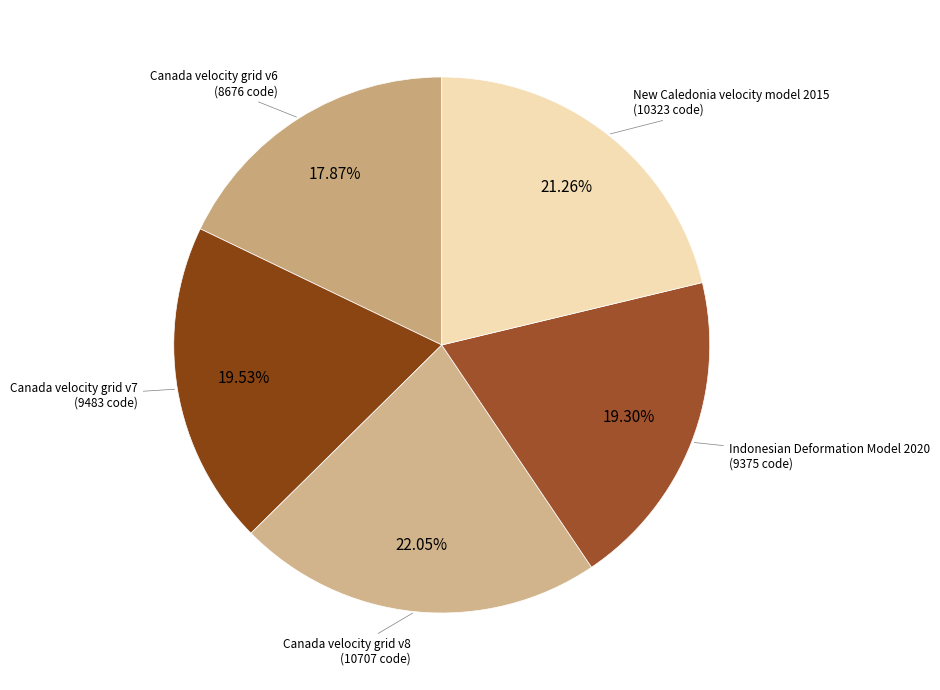

How many slices are in this pie chart?

5